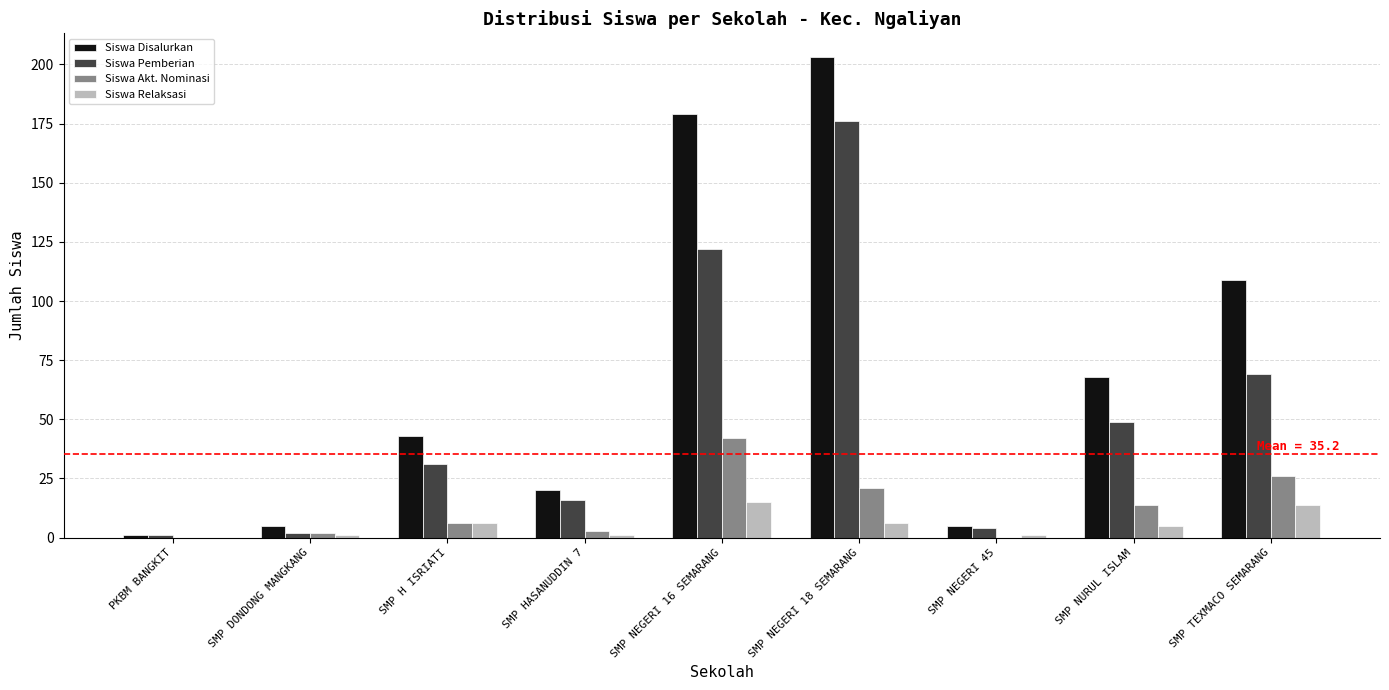

How many distinct data groups are displayed?

4